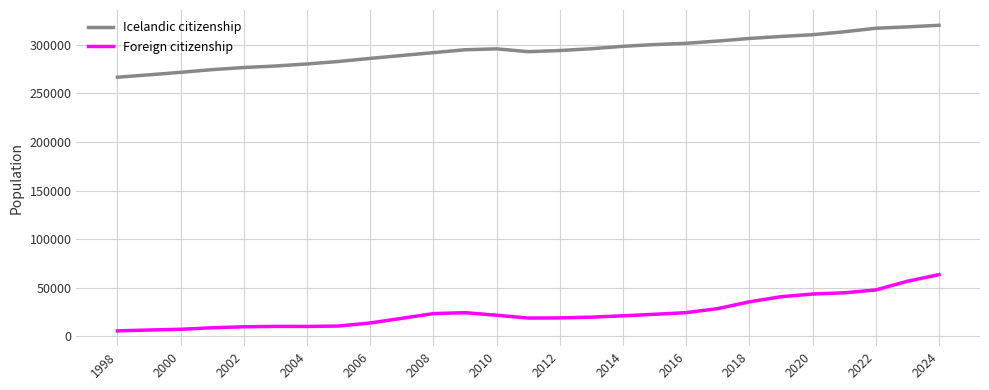

What is the difference between the maximum and minimum values in the Foreign citizenship series?

57893